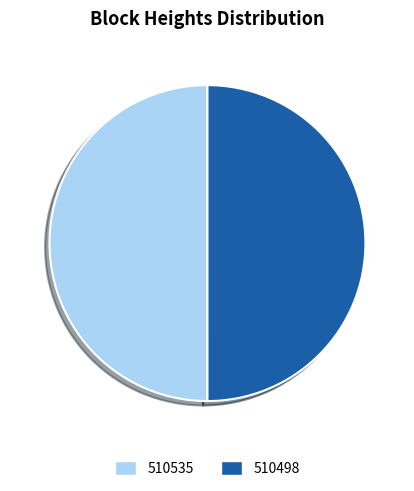

Do 510498 and 510535 together represent more than half of the pie?

Yes